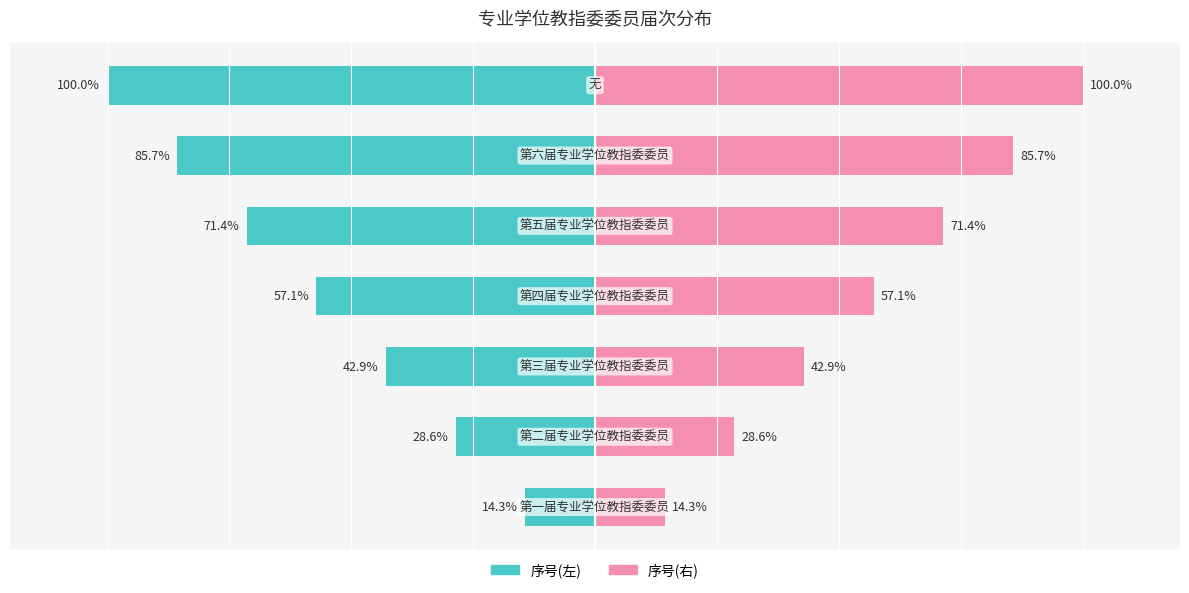

How many values in the 序号(左) series are below -57?

4